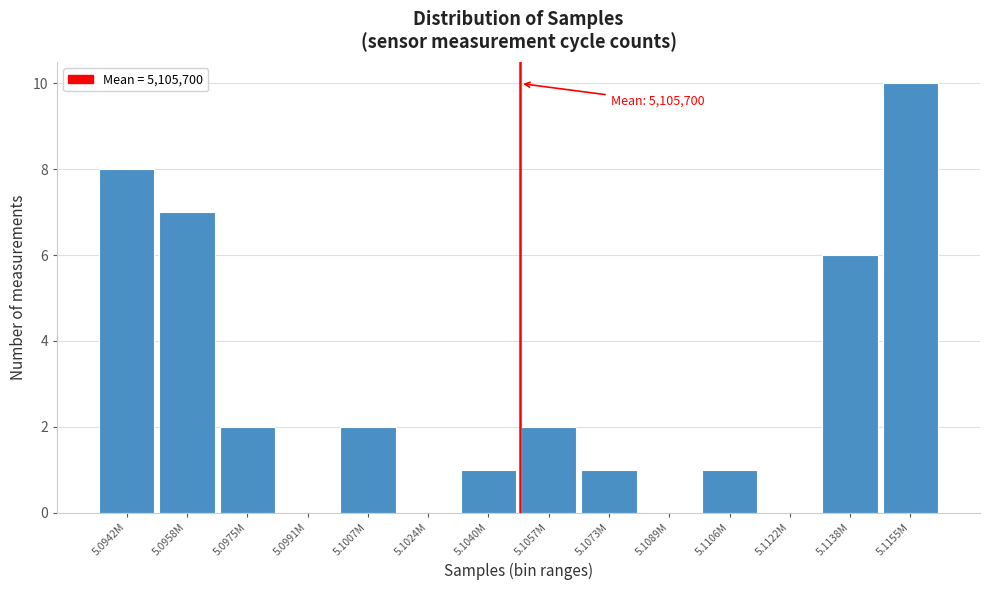

Reading left to right, list all the values displayed in this chart.

5.0942M=8	5.0958M=7	5.0975M=2	5.0991M=0	5.1007M=2	5.1024M=0	5.1040M=1	5.1057M=2	5.1073M=1	5.1089M=0	5.1106M=1	5.1122M=0	5.1138M=6	5.1155M=10